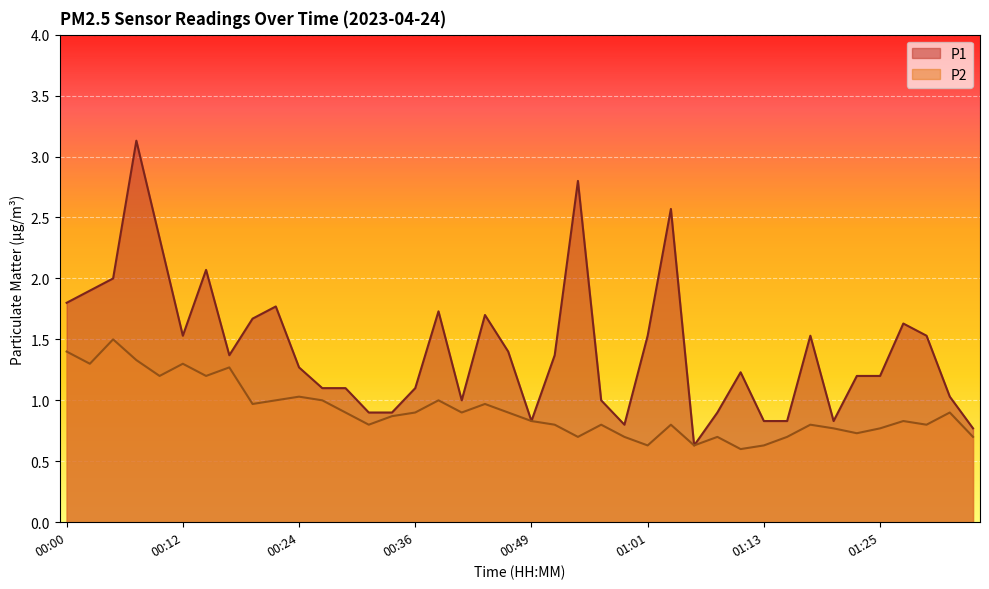

What position from the left is 00:00?

1